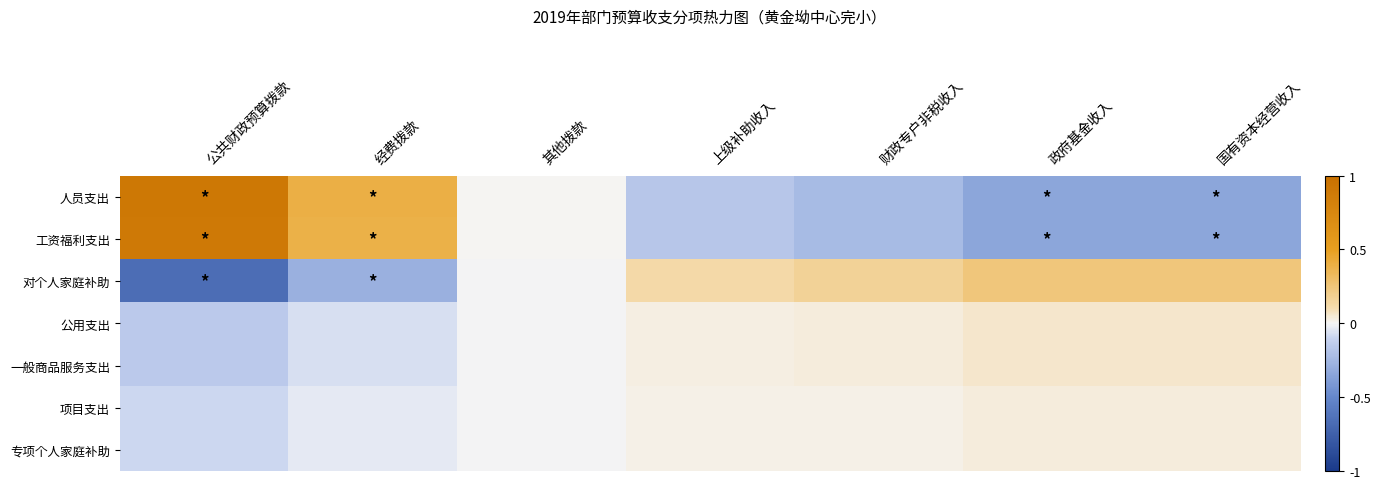

How many distinct data groups are displayed?

7